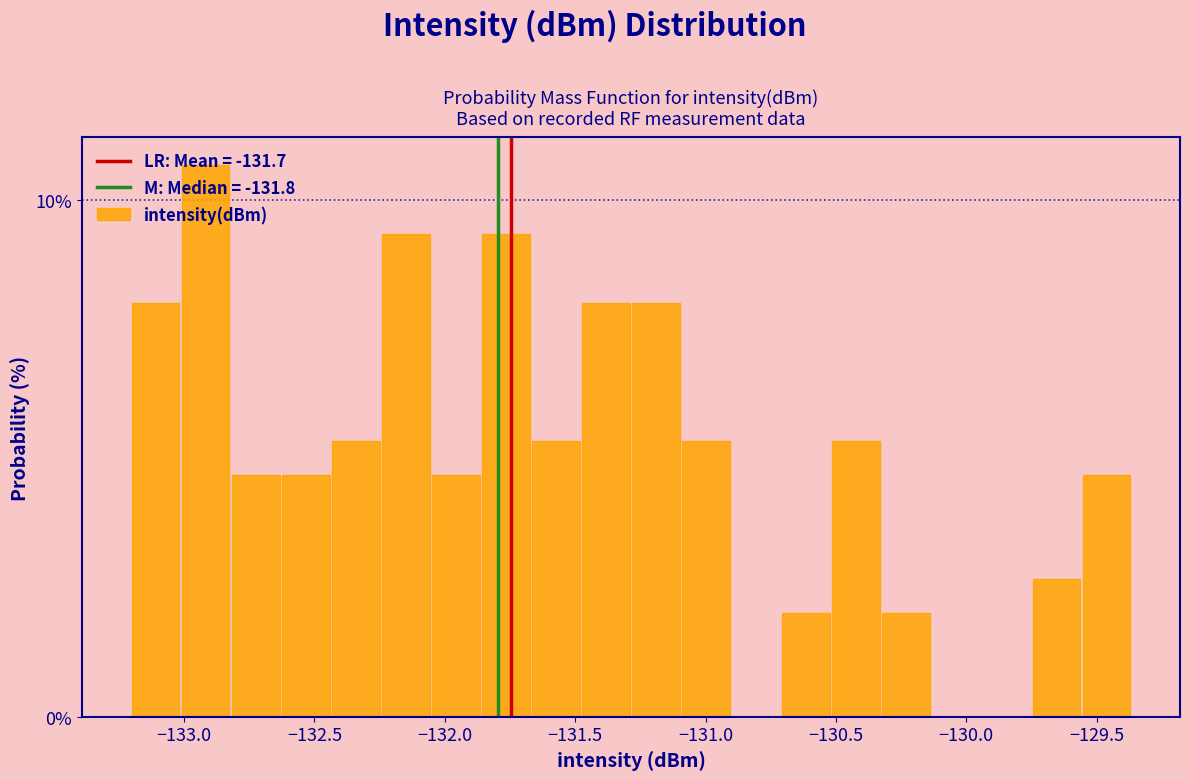

Read against the x-axis, roughly where is the centre of the tallest bar?

-132.90